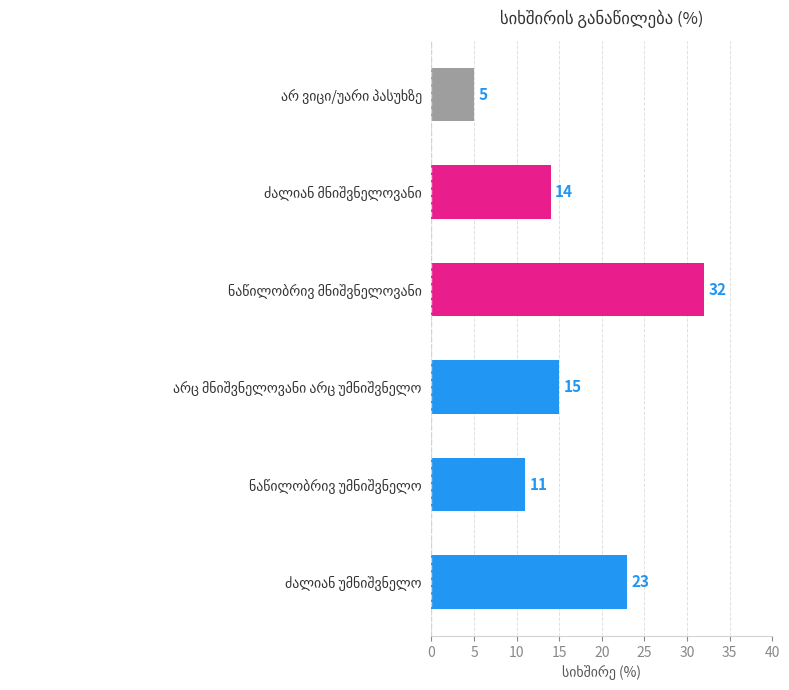

What is the greatest value displayed?

32